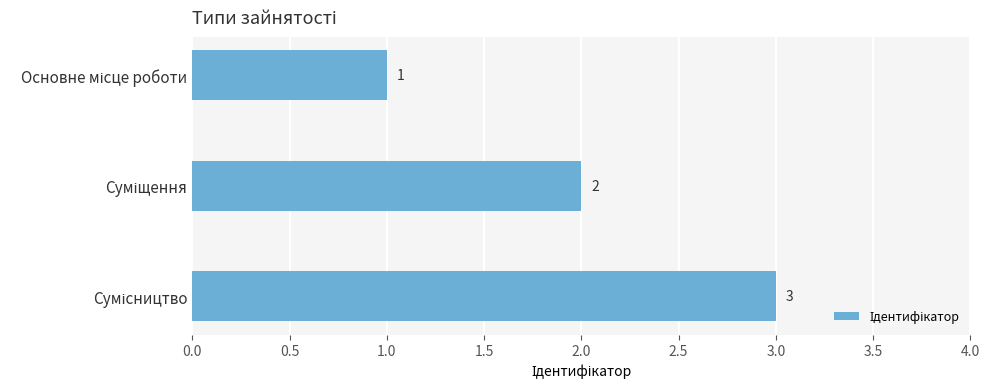

What is the value of the 1st bar from the top?

1